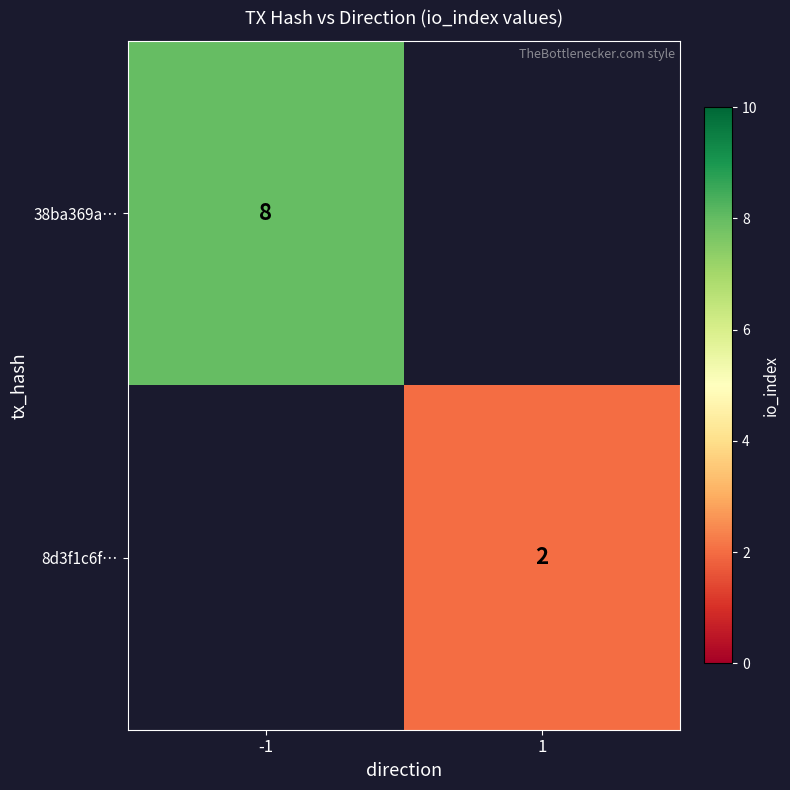

Is it true that 8d3f1c6f… equals 2 at 1?

True